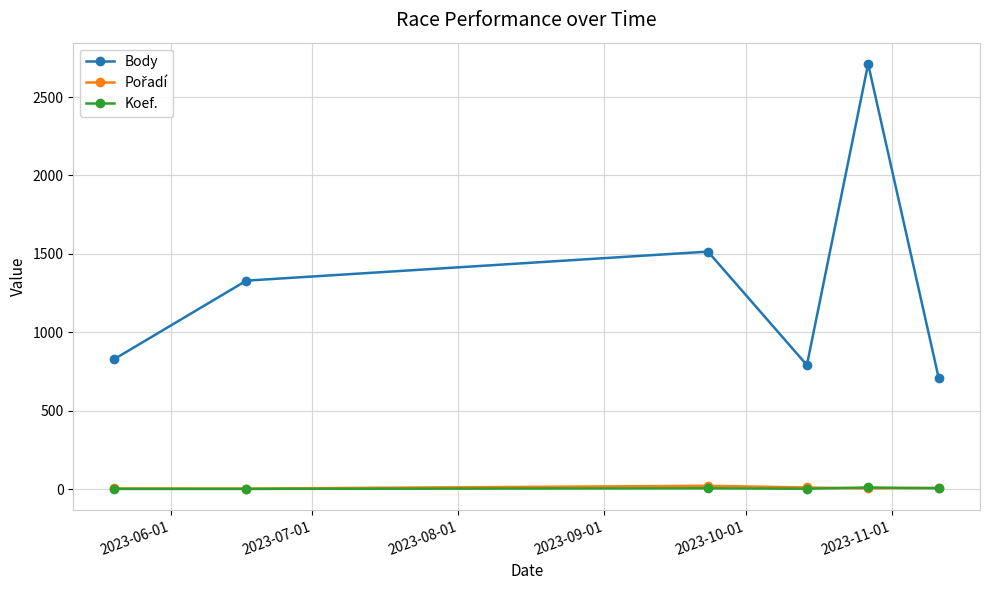

How many interior local peaks does the Body series have?

2